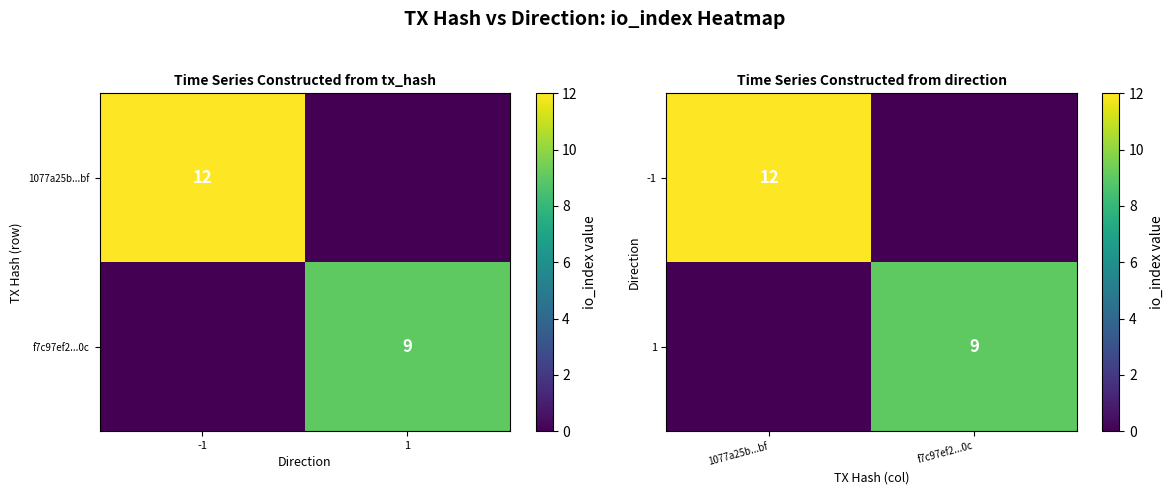

Count the 1 values in the range 0 to 9.

2